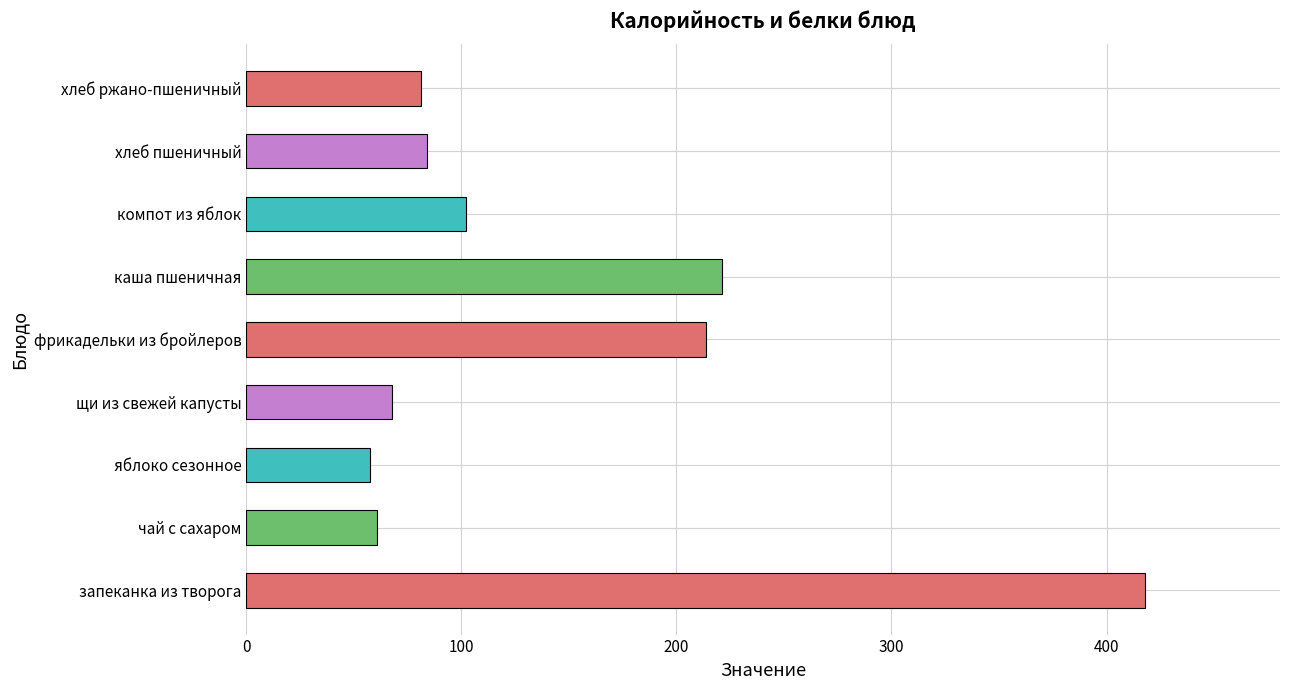

How many data points does each series have?

9